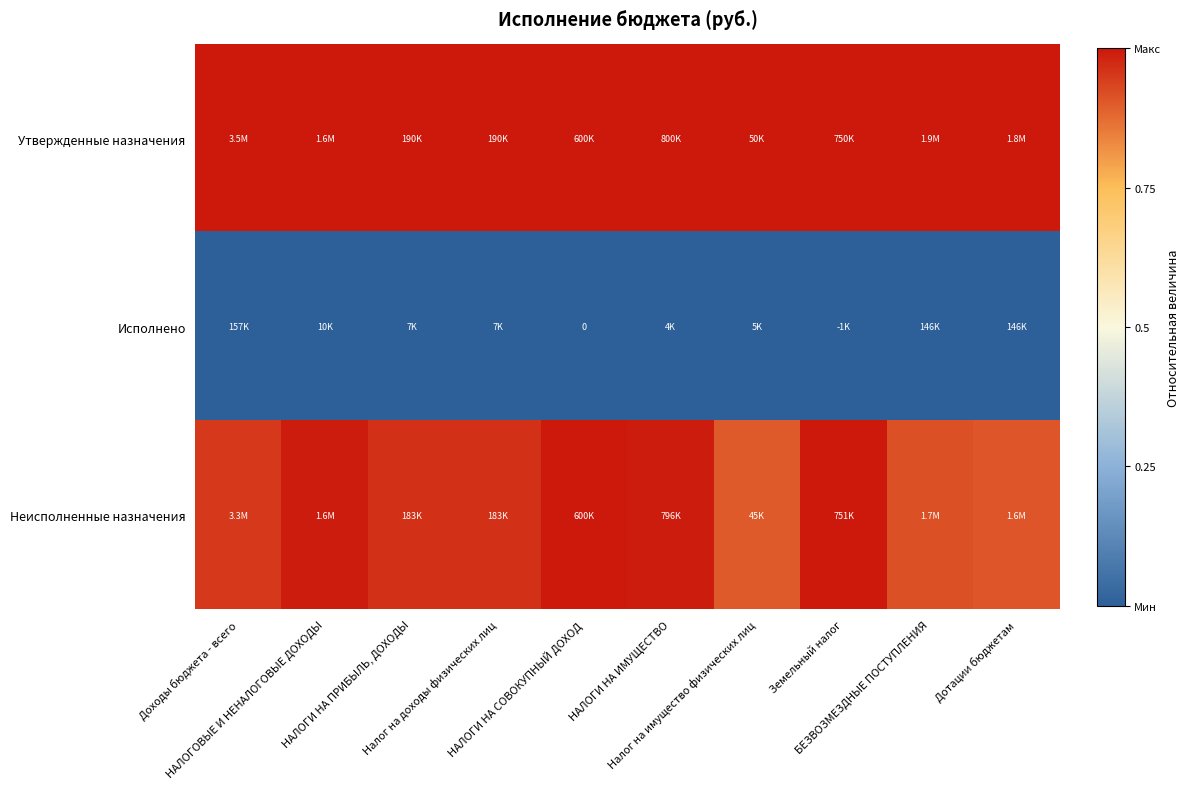

Rank the series at Налог на доходы физических лиц from highest to lowest value.

Утвержденные назначения, Неисполненные назначения, Исполнено